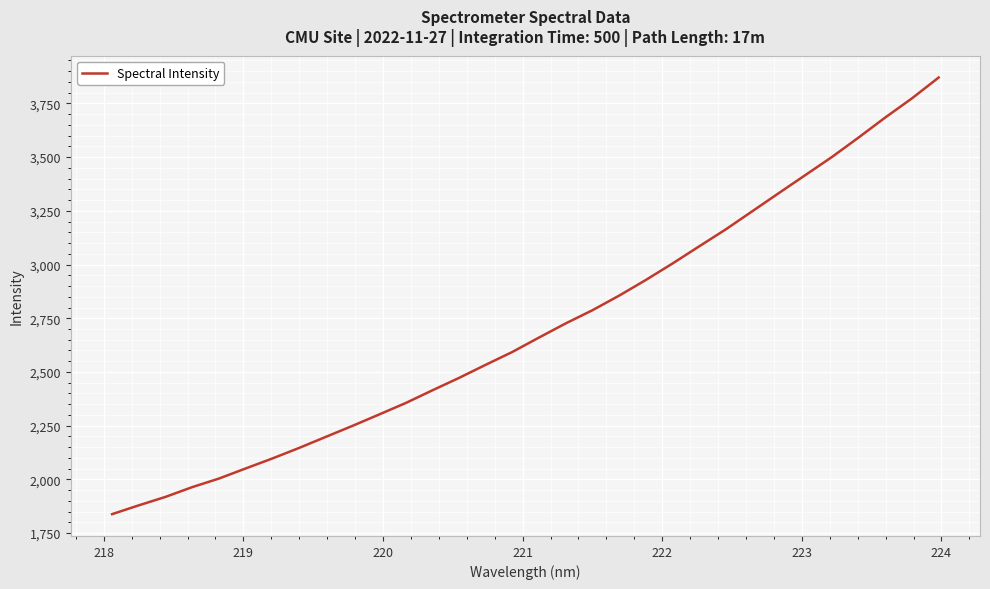

What is the smallest value displayed?

1838.3